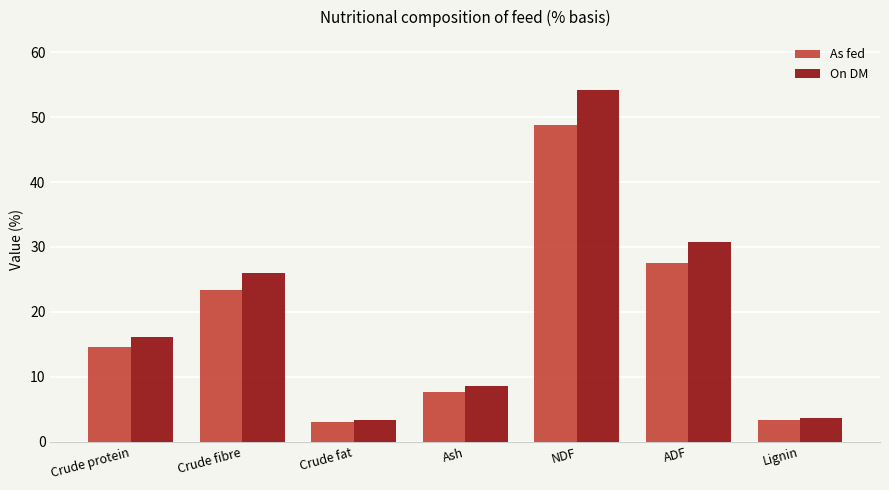

How many categories are shown in the chart?

7